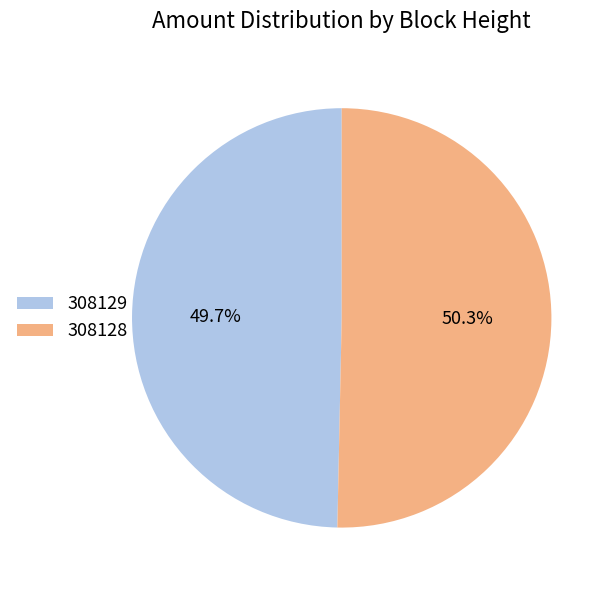

Count the number of slices in the pie.

2